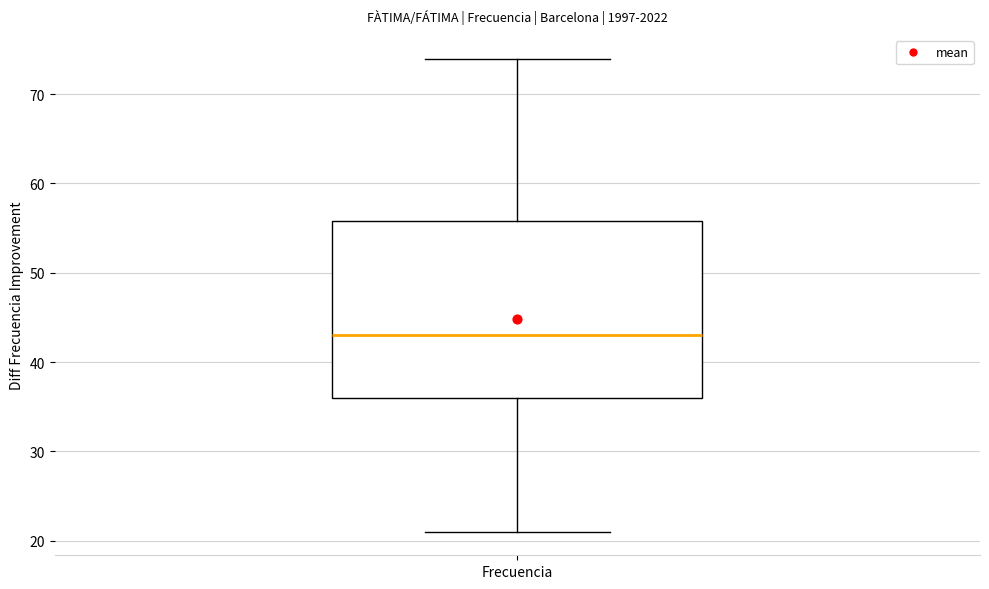

Transcribe this box plot: give where the median line is, the range the box spans, and where the two whiskers end, as read against the y-axis. The values are not printed on the chart, so give them approximately, as read against the axis.

median 43, box 36 to 56, whiskers 21 to 74